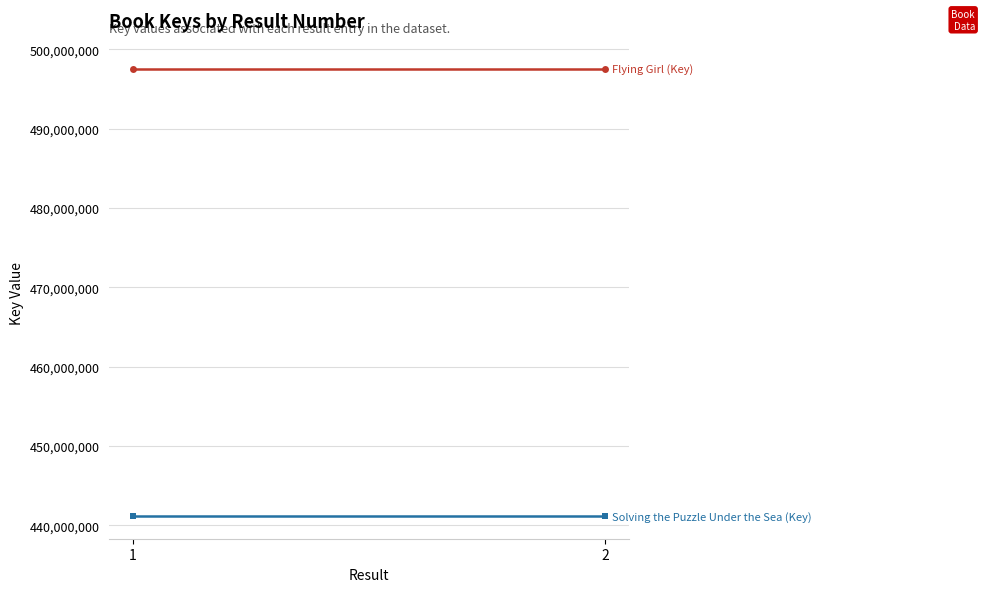

What value does the Solving the Puzzle Under the Sea (Key) series have at 2?

441124032